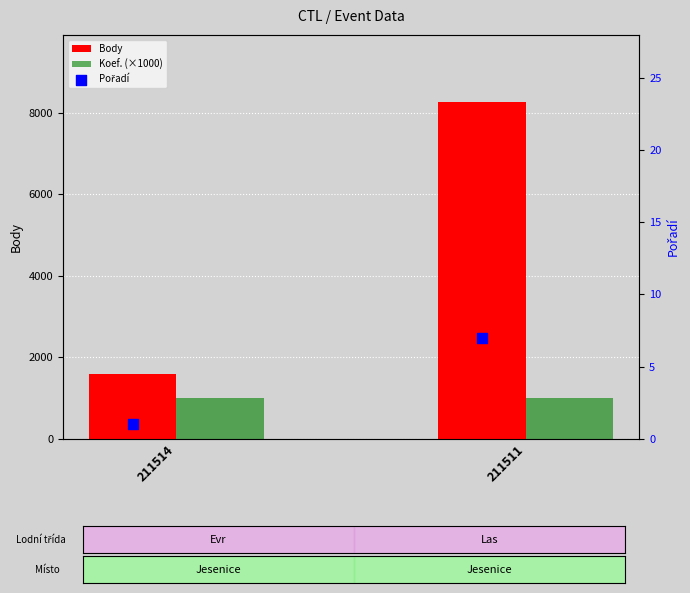

Which series has the largest Y range (max minus min)?

Body